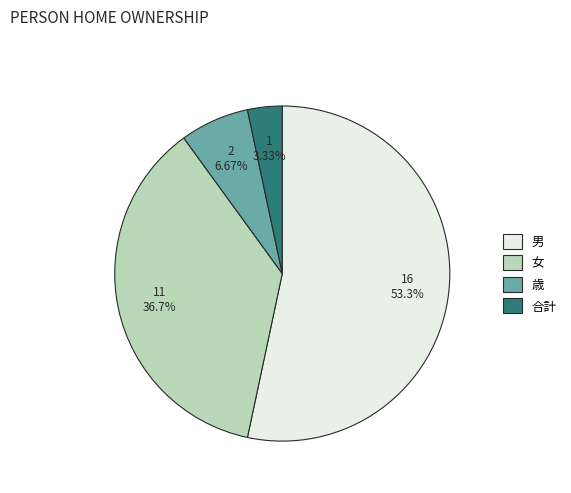

Rank the categories by value from highest to lowest.

男, 女, 歳, 合計